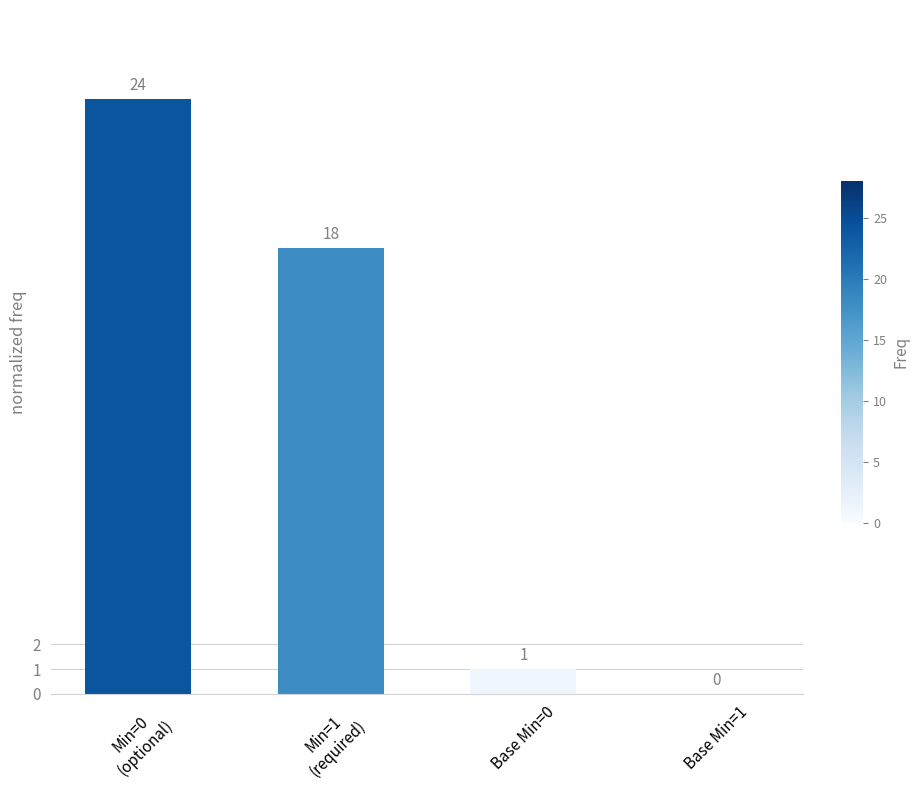

Reading left to right, list all the values displayed in this chart.

Min=0
(optional)=24	Min=1
(required)=18	Base Min=0=1	Base Min=1=0